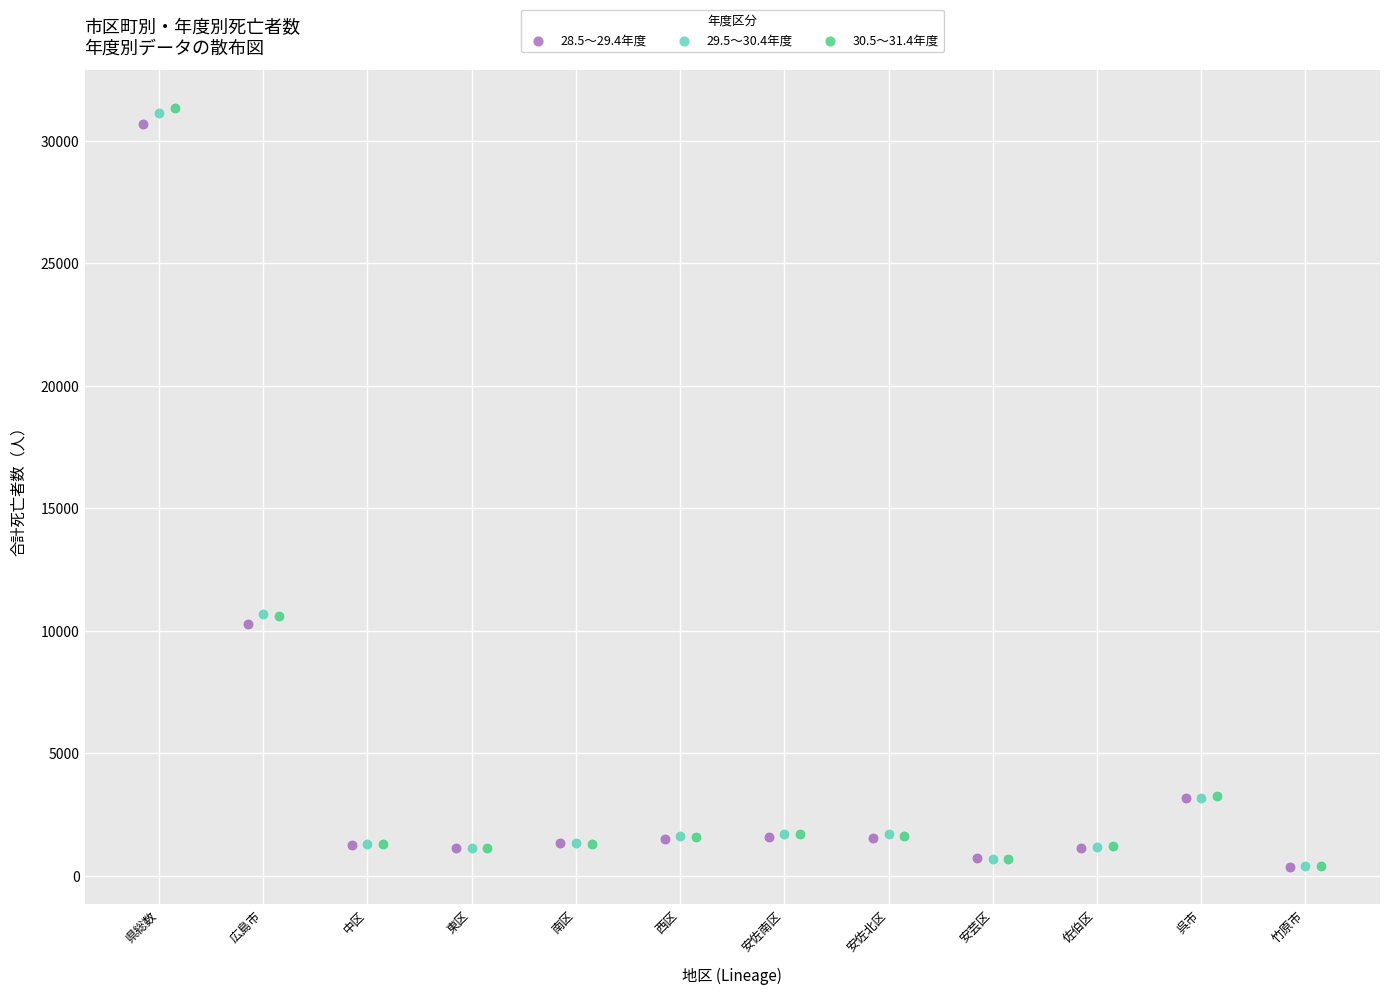

Which series has the largest Y range (max minus min)?

30.5～31.4年度